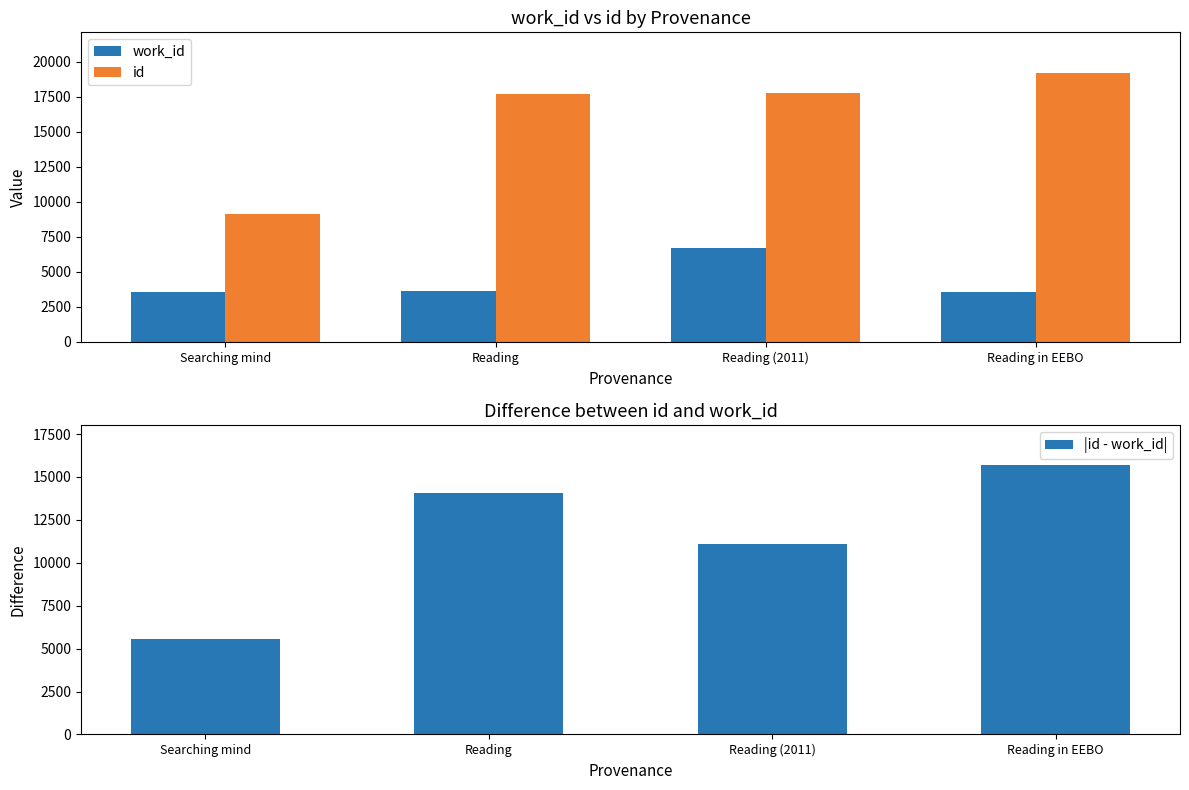

What is the minimum value shown in the chart?

3535